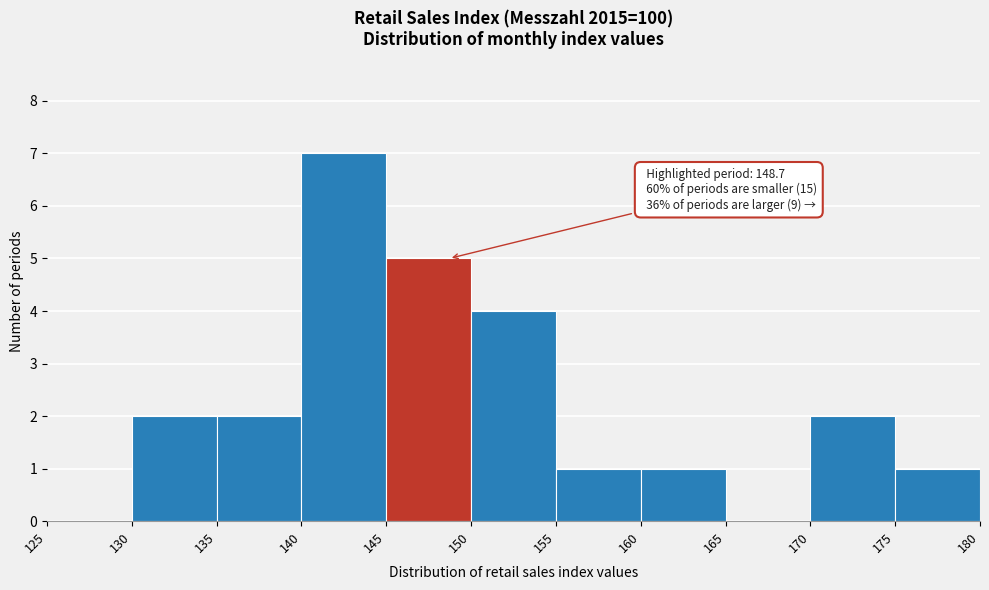

Over which range of the x-axis is the bar tallest?

140 to 145